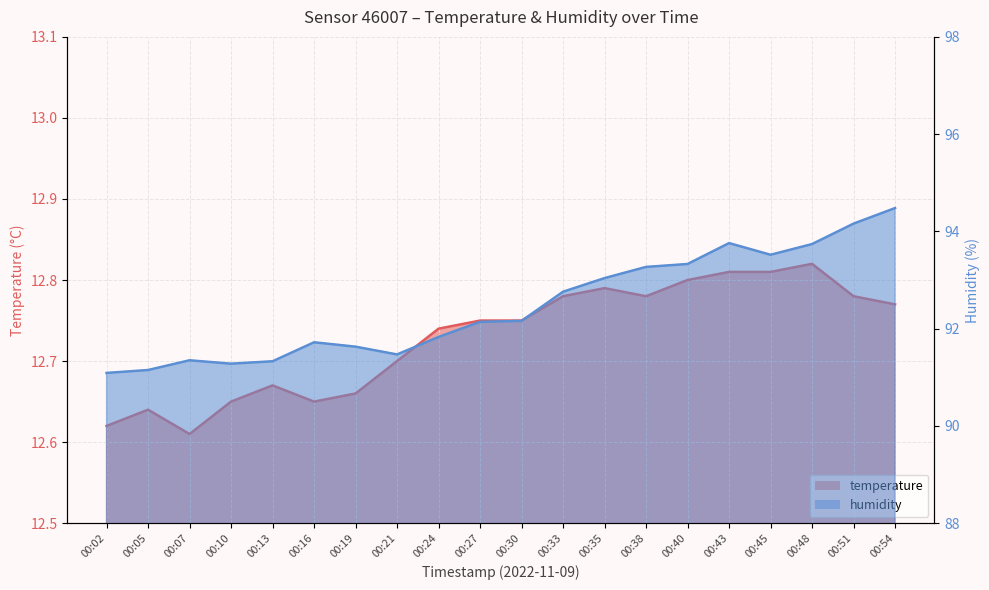

What is the value of the humidity point at the 8th from the left?

91.5